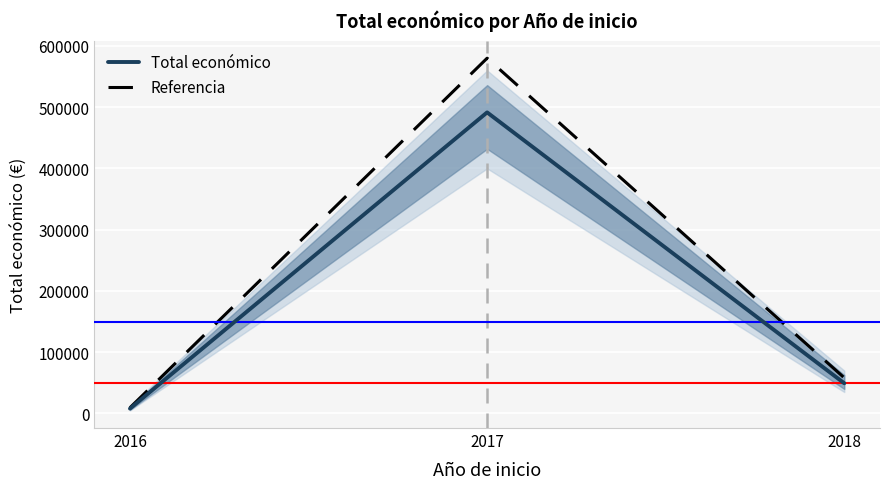

Rank the series by their maximum value, from lowest to highest.

Total económico, Referencia